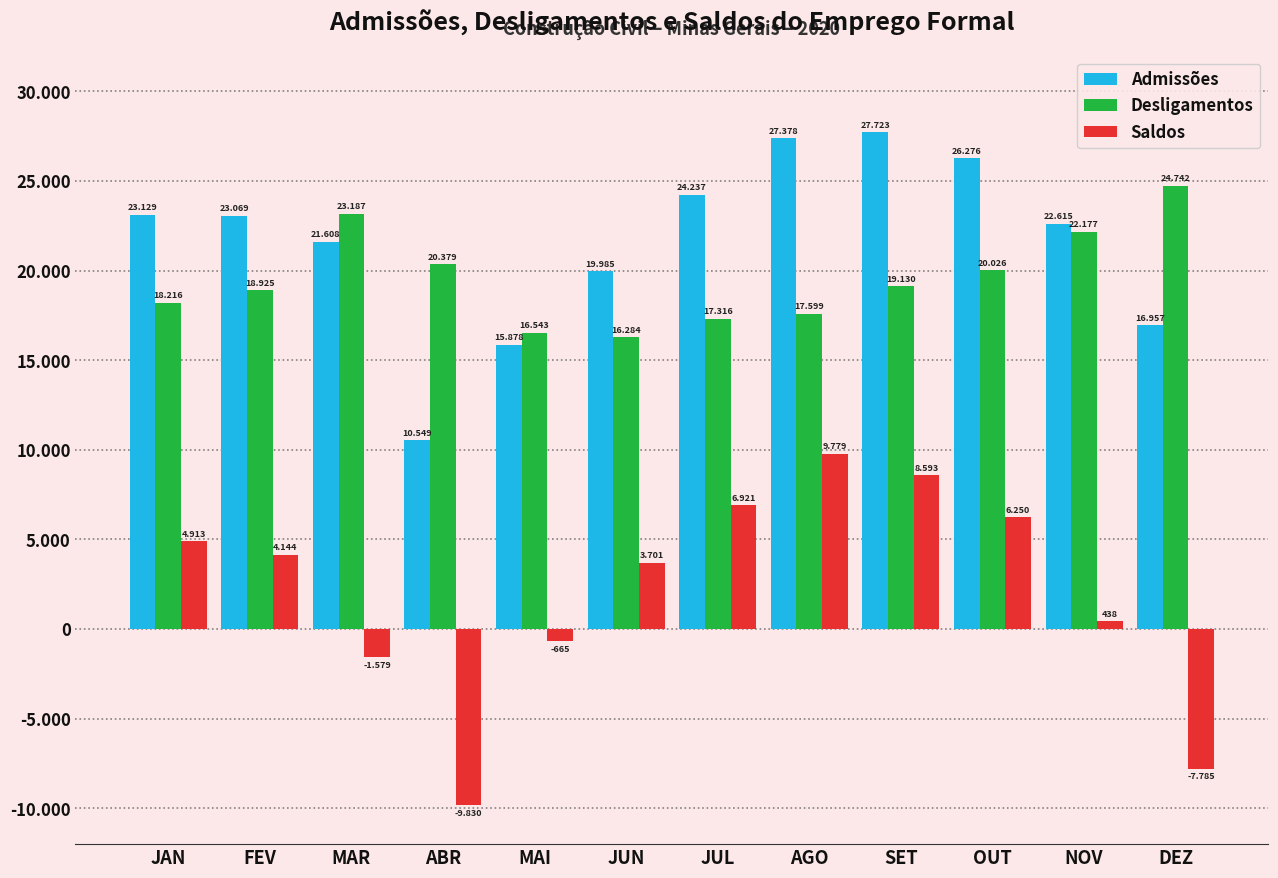

What is the label of the 3rd bar from the left?

MAR